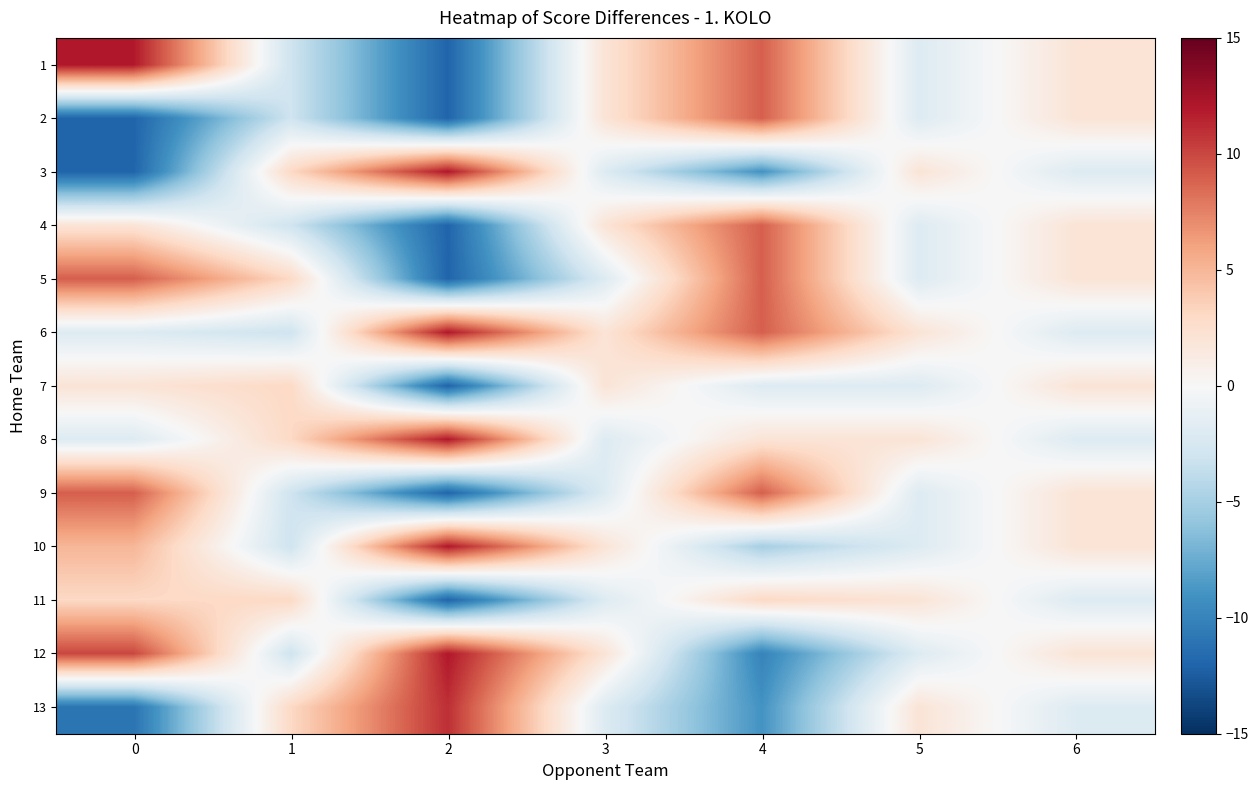

Reading left to right, transcribe all the data shown in this chart.

1: 0=12	1=-3	2=-12	3=2	4=9	5=-2	6=2
2: 0=-12	1=-3	2=-12	3=2	4=9	5=-2	6=2
3: 0=-12	1=3	2=12	3=-2	4=-9	5=2	6=-2
4: 0=2	1=-3	2=-12	3=2	4=9	5=-2	6=2
5: 0=9	1=3	2=-12	3=-2	4=9	5=-2	6=2
6: 0=-2	1=-3	2=12	3=2	4=9	5=2	6=-2
7: 0=2	1=3	2=-12	3=2	4=-2	5=-2	6=2
8: 0=-2	1=3	2=12	3=-2	4=2	5=2	6=-2
9: 0=9	1=-3	2=-12	3=-2	4=9	5=-2	6=2
10: 0=5	1=-3	2=12	3=2	4=-5	5=-2	6=2
11: 0=3	1=3	2=-12	3=-2	4=3	5=2	6=-2
12: 0=10	1=-3	2=12	3=2	4=-10	5=-2	6=2
13: 0=-11	1=3	2=11	3=-2	4=-9	5=2	6=-2